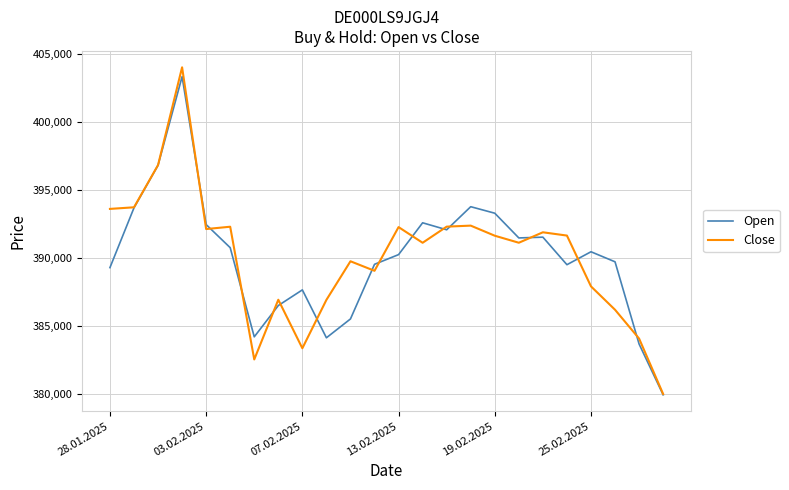

Does the chart display data point markers on the line(s)?

No